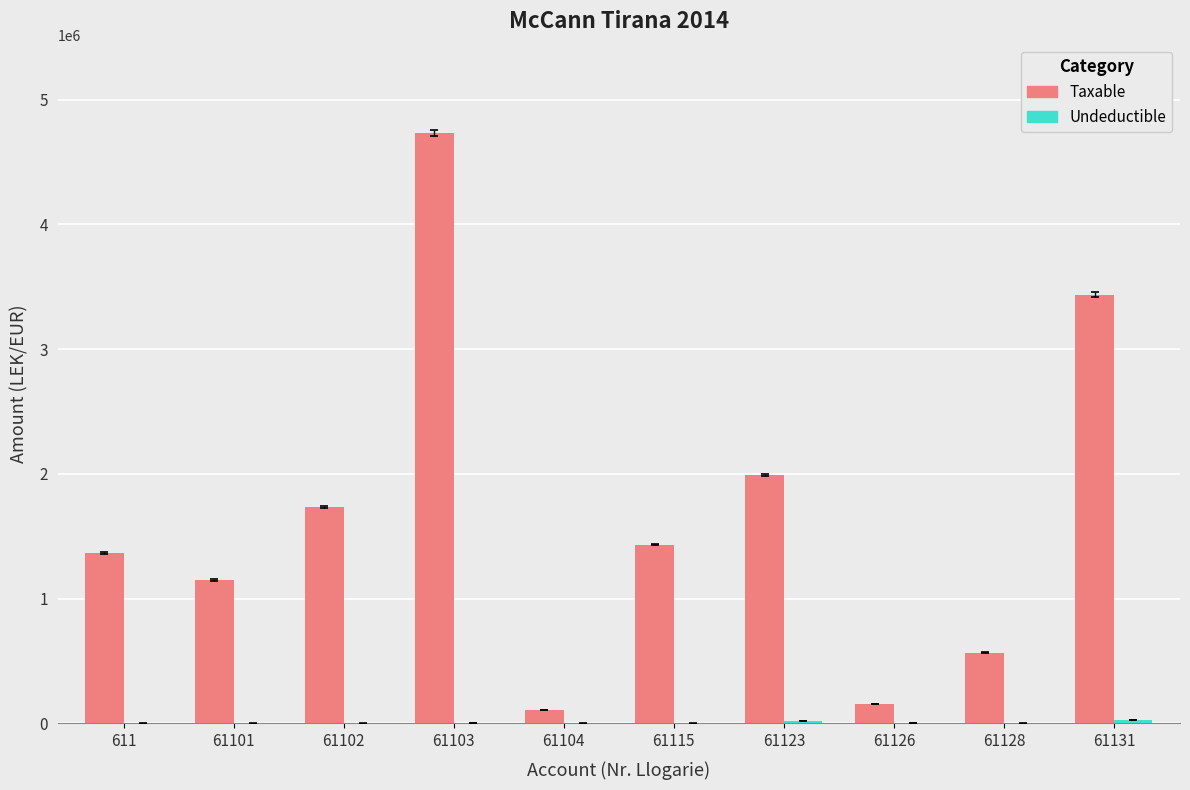

Are the bars grouped side by side (vs. stacked)?

Yes